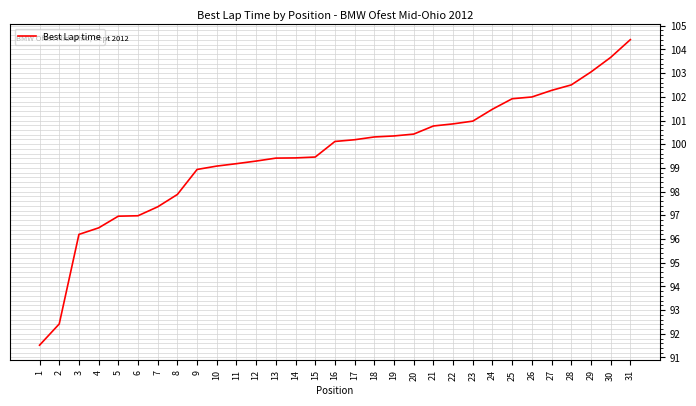

What is the change in value from 12 to 16?

+0.8